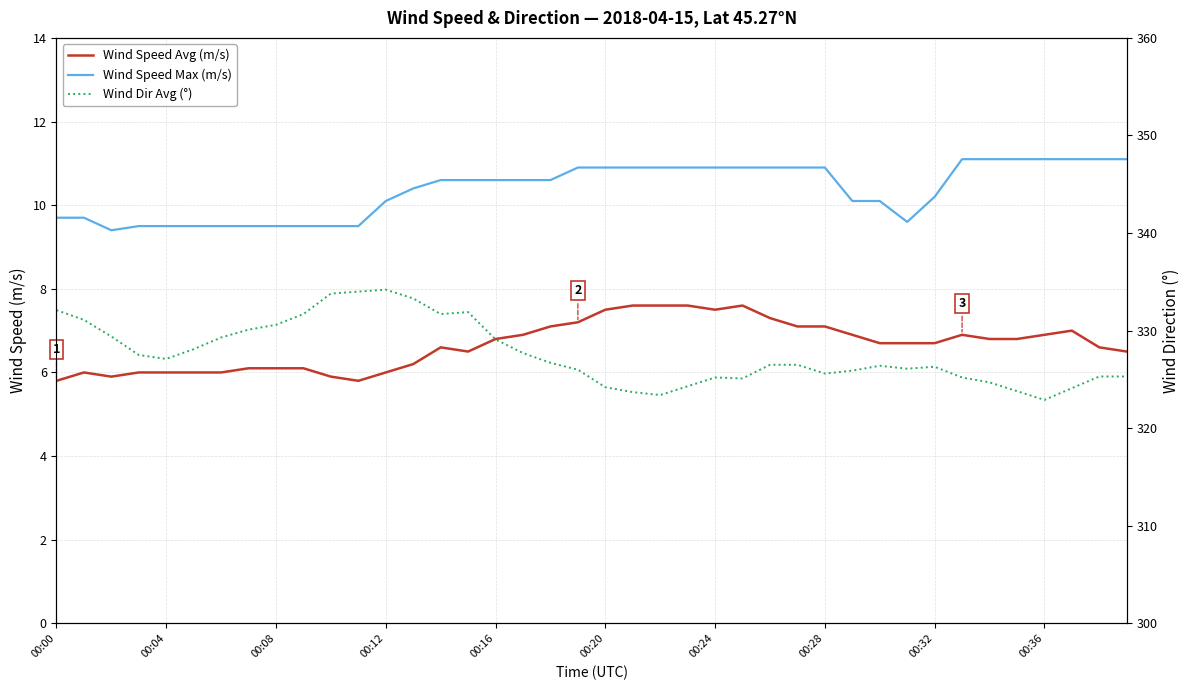

Is the value of Wind Dir Avg (°) at 27 greater than the value of Wind Speed Avg (m/s) at 00:24?

Yes